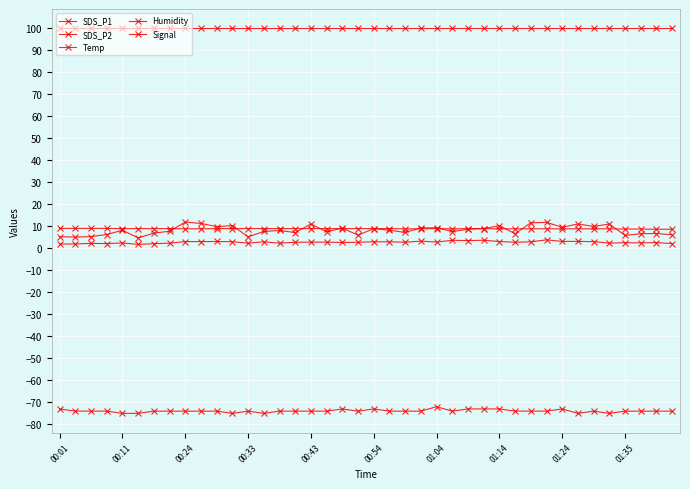

How many series are shown in this chart?

5